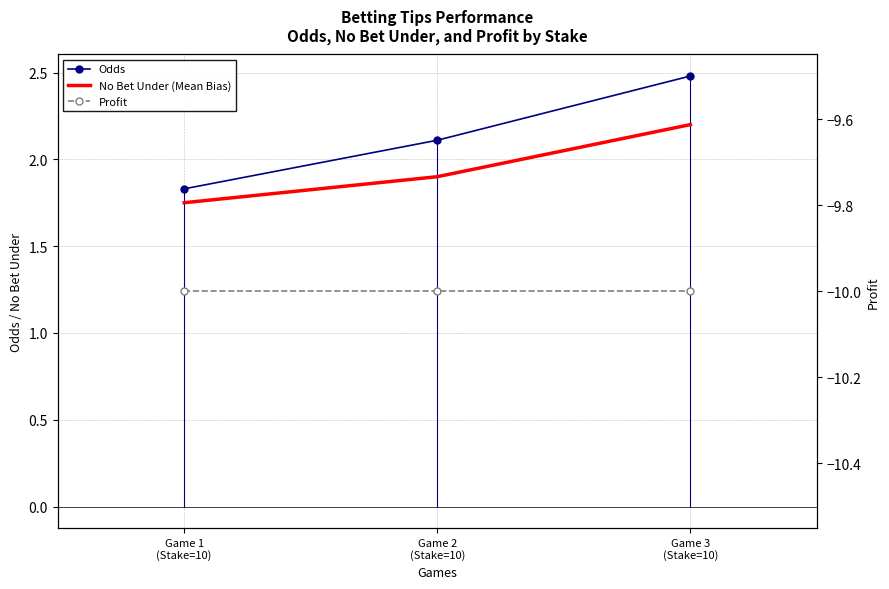

At which label does Profit reach its peak?

Game 1
(Stake=10)